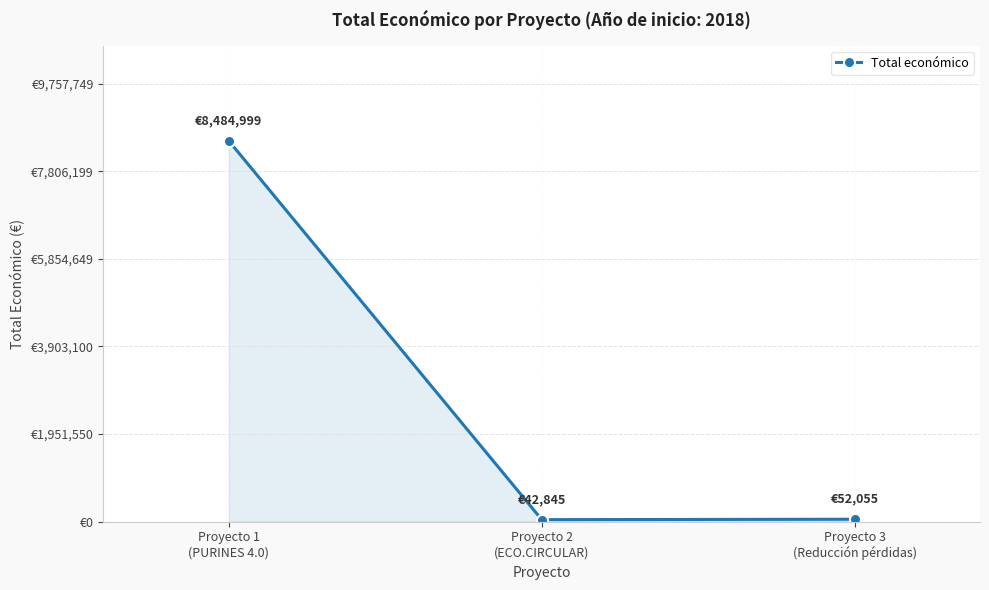

Which has a higher value, Proyecto 1
(PURINES 4.0) or Proyecto 3
(Reducción pérdidas)?

Proyecto 1
(PURINES 4.0)